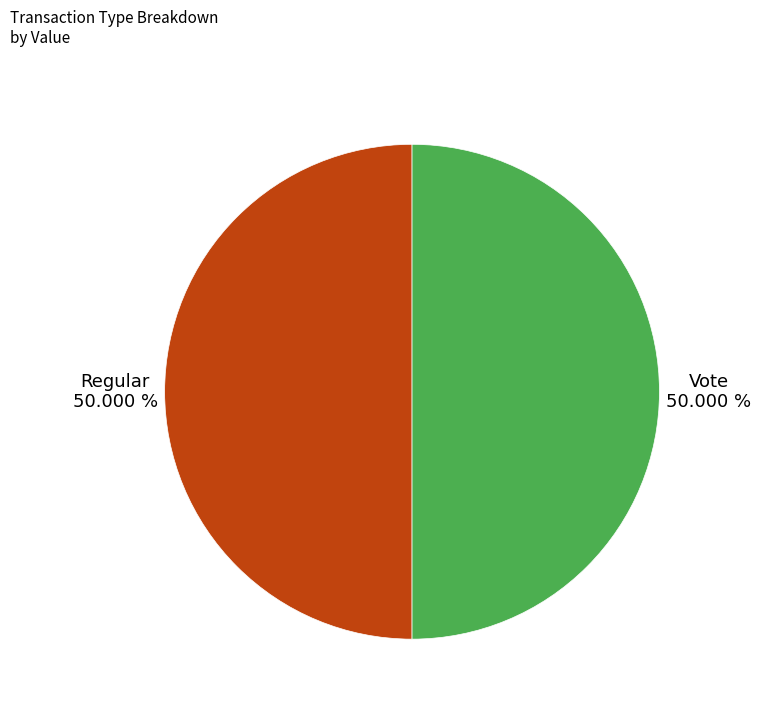

Combined, do Vote and Regular account for over 50%?

Yes